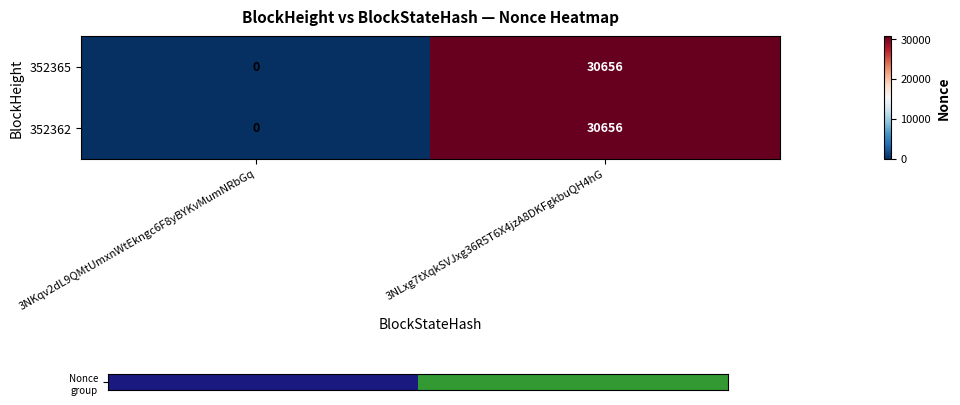

Reading left to right, what are all the values shown in this chart?

352365: 3NKqv2dL9QMtUmxnWtEkngc6F8yBYKvMumNRbGq=0	3NLxg7tXqkSVJxg36R5T6X4jzA8DKFgkbuQH4hG=30656
352362: 3NKqv2dL9QMtUmxnWtEkngc6F8yBYKvMumNRbGq=0	3NLxg7tXqkSVJxg36R5T6X4jzA8DKFgkbuQH4hG=30656